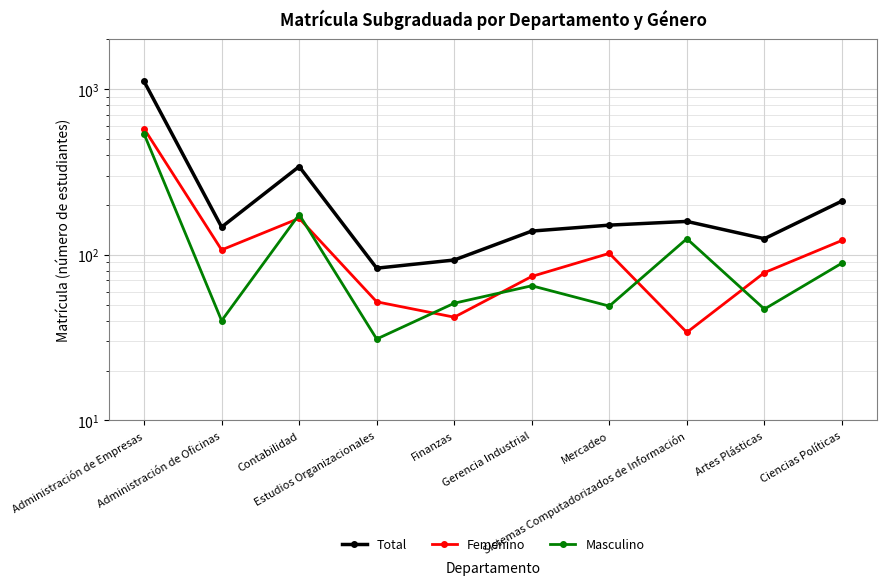

What position from the right is Finanzas?

6